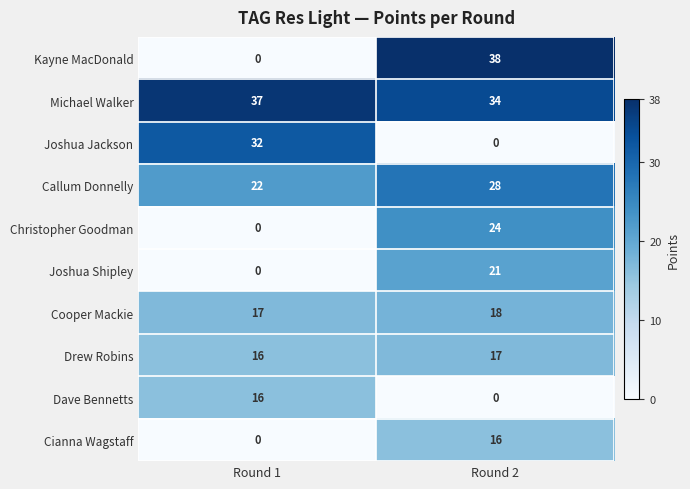

What is the sum of the Dave Bennetts values at Round 2 and Round 1?

16